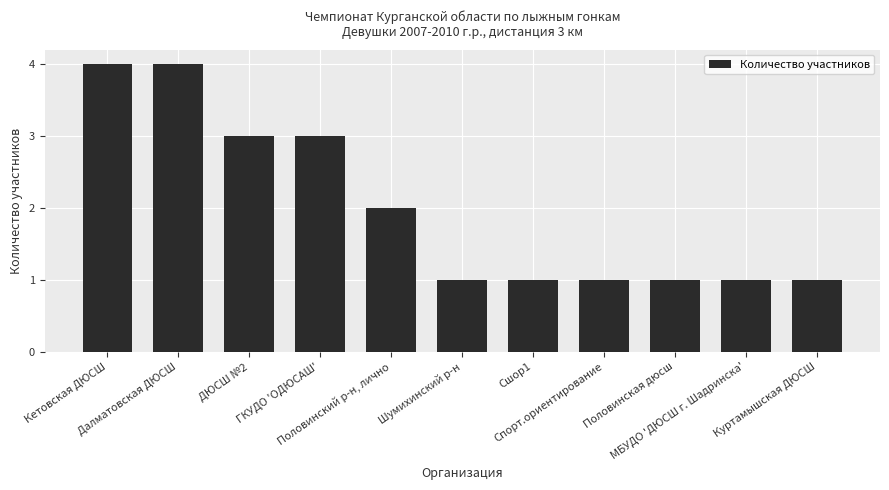

What is the difference between the maximum and minimum values?

3